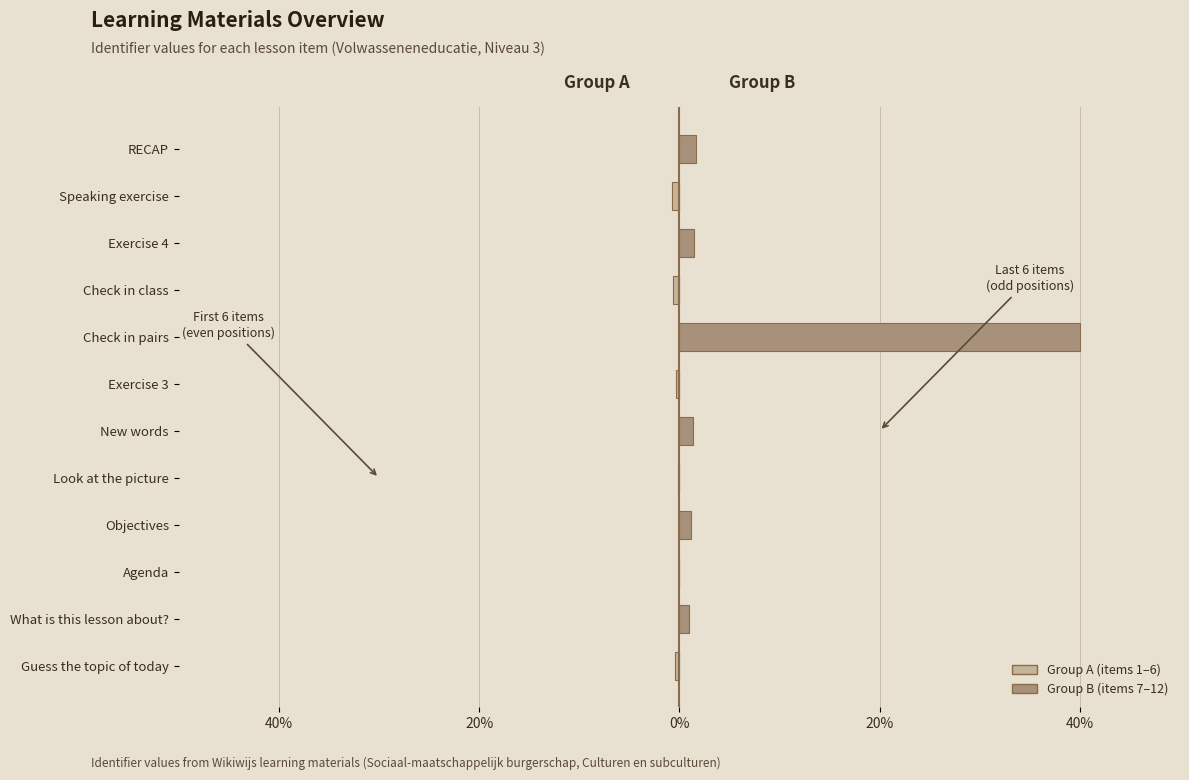

Between Exercise 4 and Agenda, which is larger?

Exercise 4